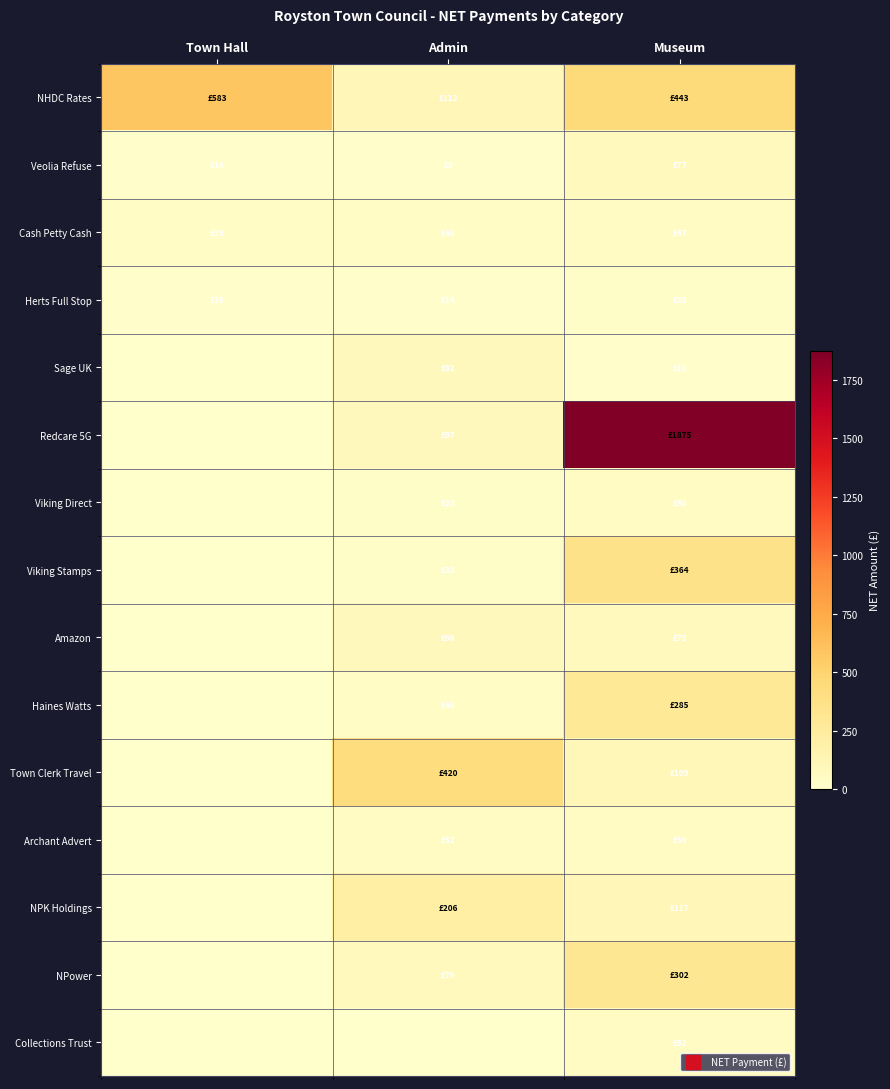

Rank the series by their maximum value, from lowest to highest.

Herts Full Stop, Cash Petty Cash, Viking Direct, Archant Advert, Collections Trust, Veolia Refuse, Sage UK, Amazon, NPK Holdings, Haines Watts, NPower, Viking Stamps, Town Clerk Travel, NHDC Rates, Redcare 5G